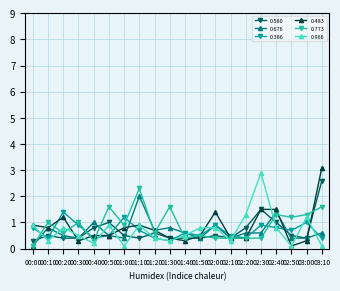

What is the minimum value for 0.580?

0.3